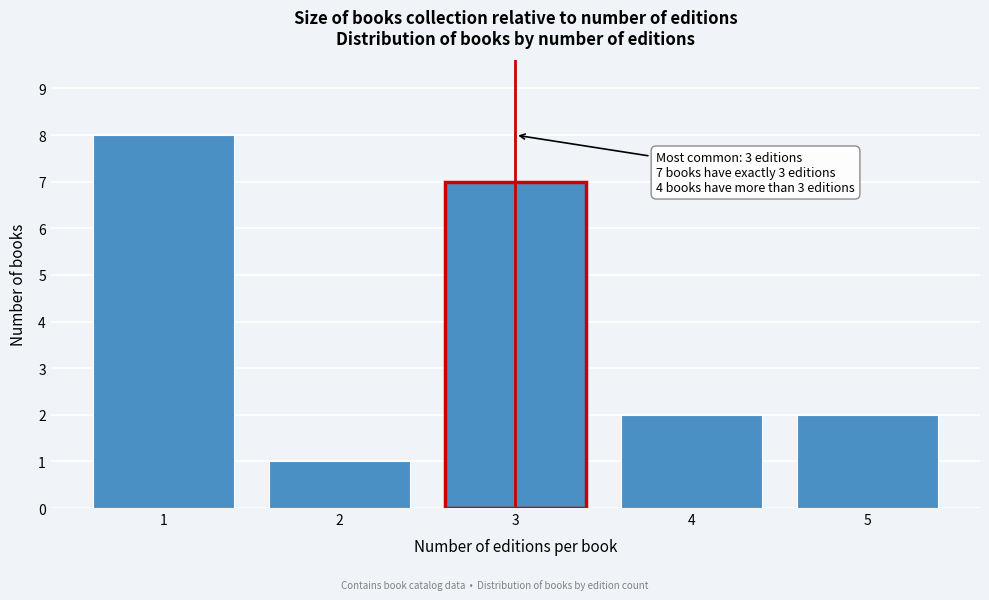

Reading left to right, what are all the values shown in this chart?

8	1	7	2	2